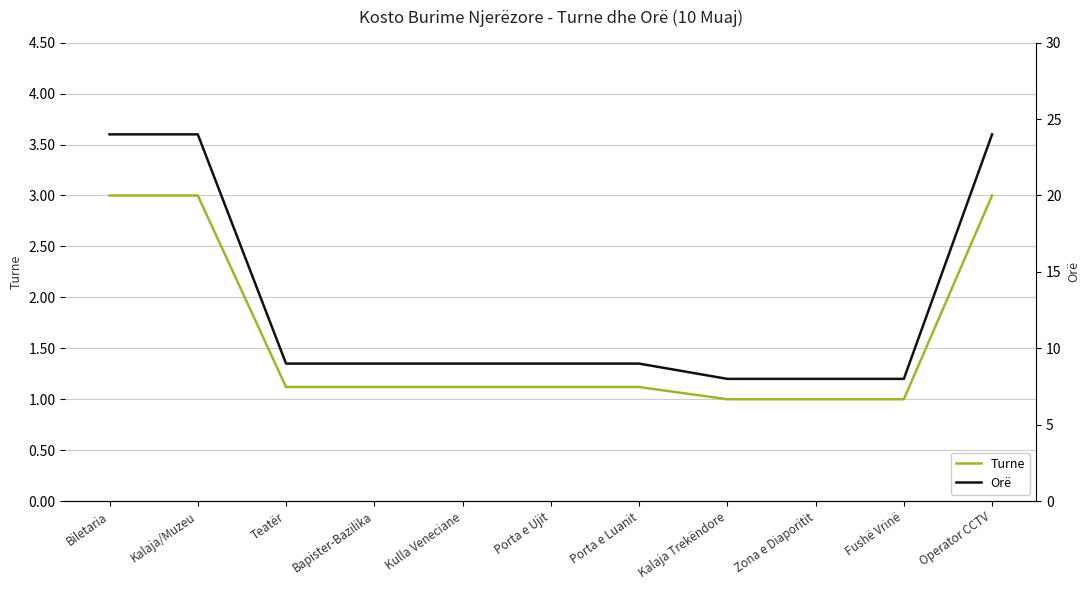

Rank the categories by Orë value from lowest to highest.

Kalaja Trekëndore, Zona e Diaporitit, Fushë Vrinë, Teatër, Bapister-Bazilika, Kulla Veneciane, Porta e Ujit, Porta e Luanit, Biletaria, Kalaja/Muzeu, Operator CCTV